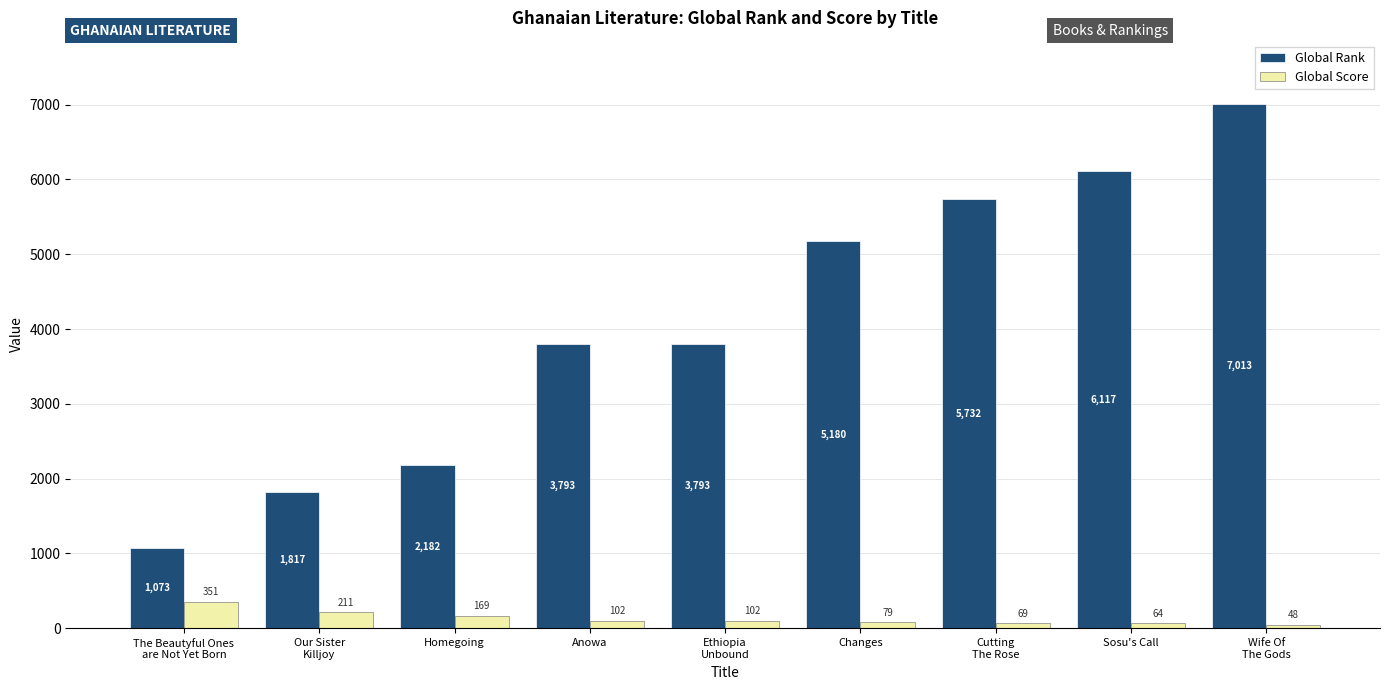

Is it true that Global Rank equals 5180 at Changes?

True